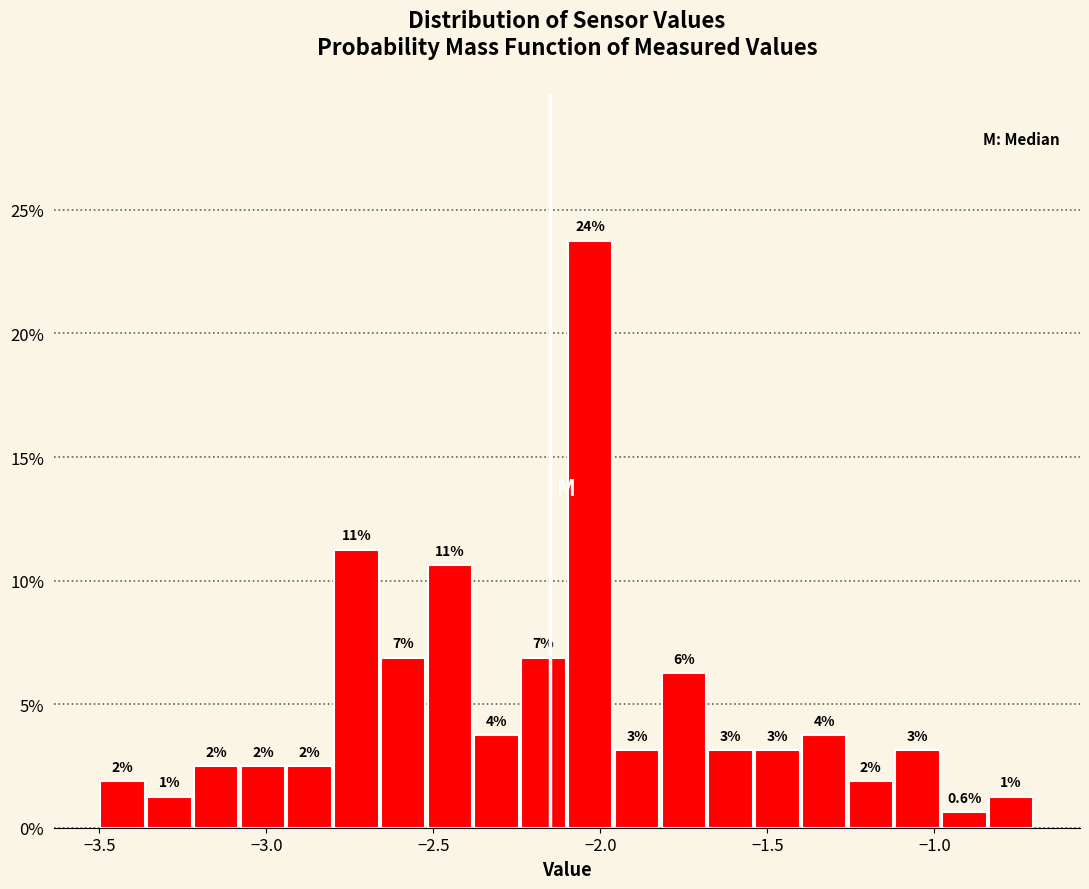

Read against the x-axis, roughly where is the centre of the tallest bar?

-2.05